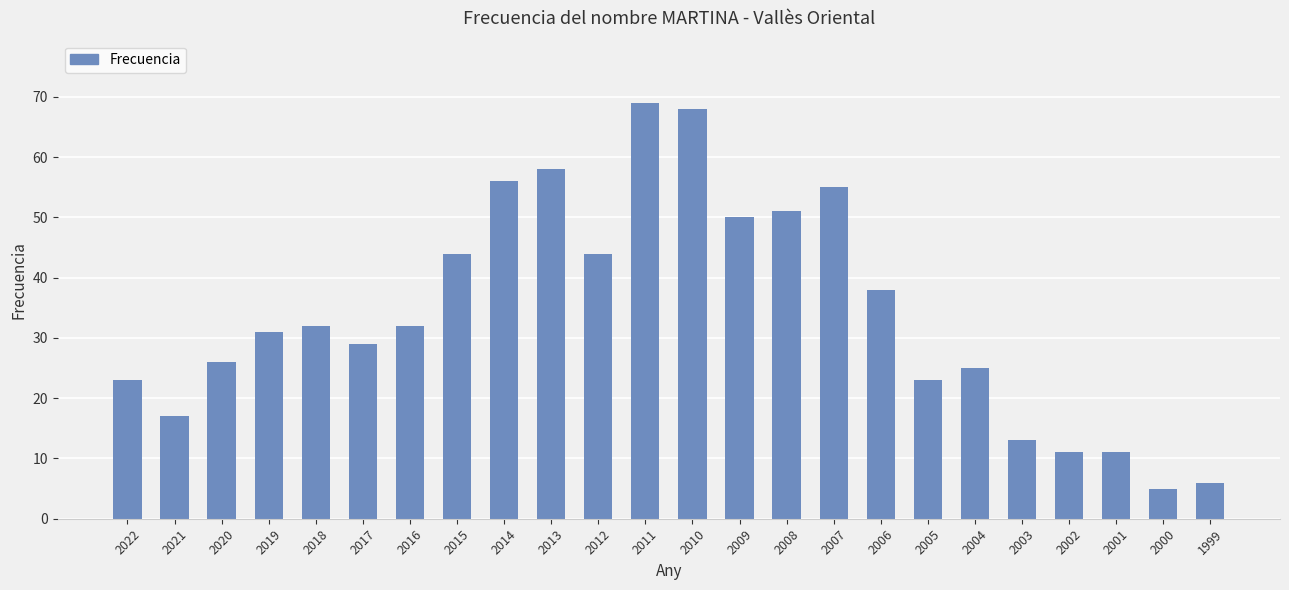

Between 2021 and 2006, which is larger?

2006